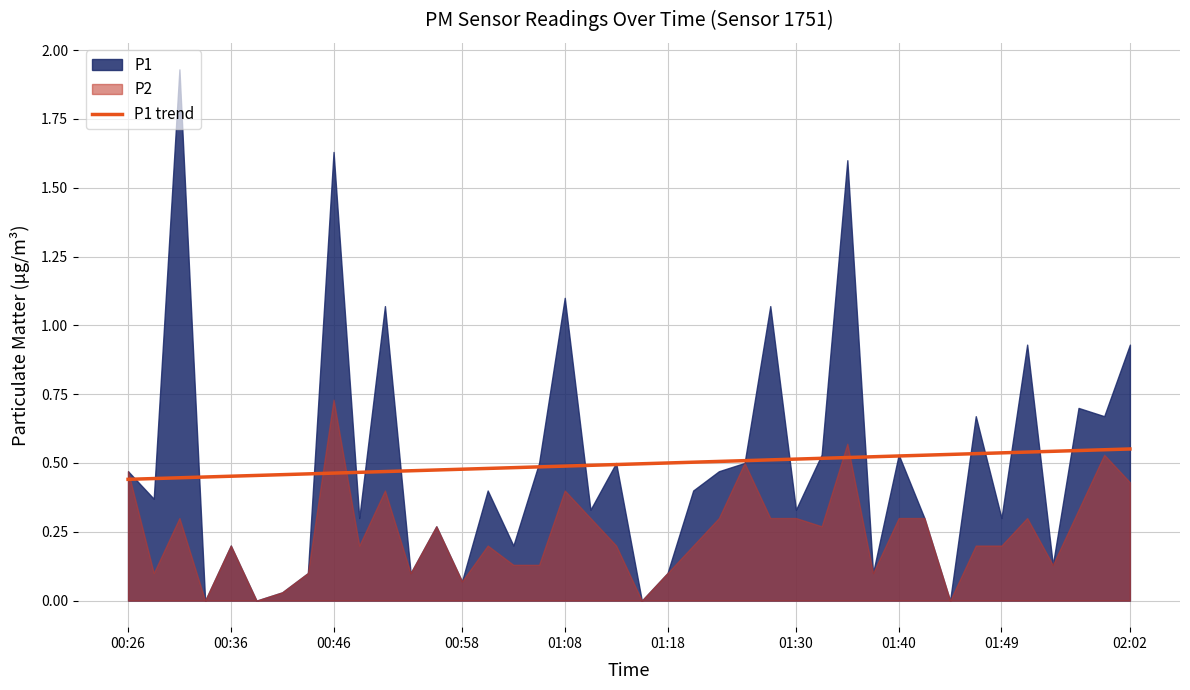

What is the average value?

0.5